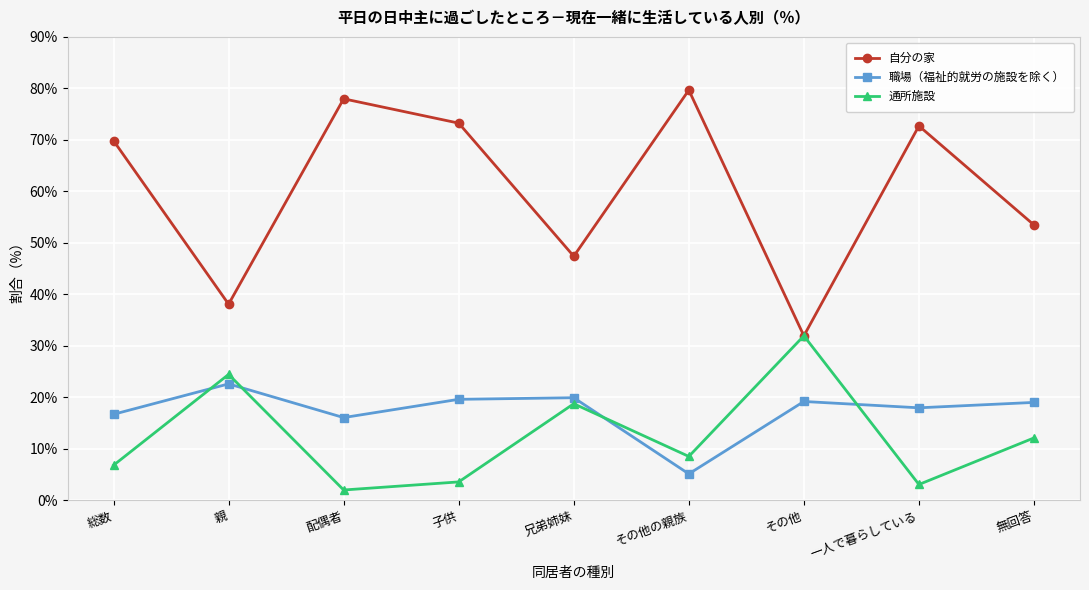

At which category does the chart reach its minimum across all series?

配偶者